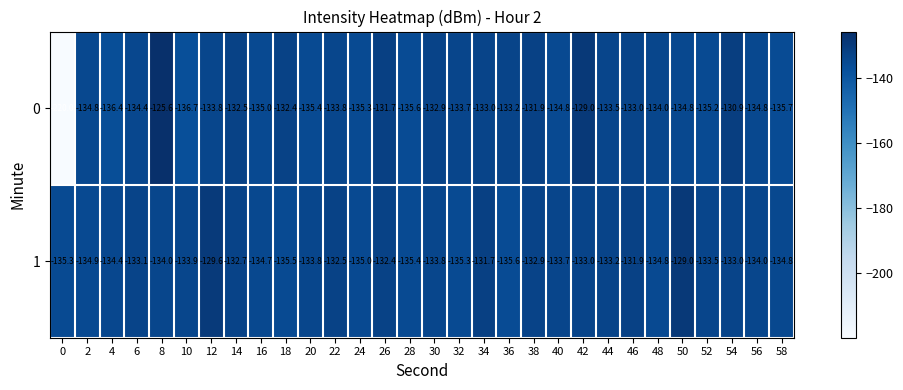

What is the difference between the second highest and minimum values in the 1 series?

6.0